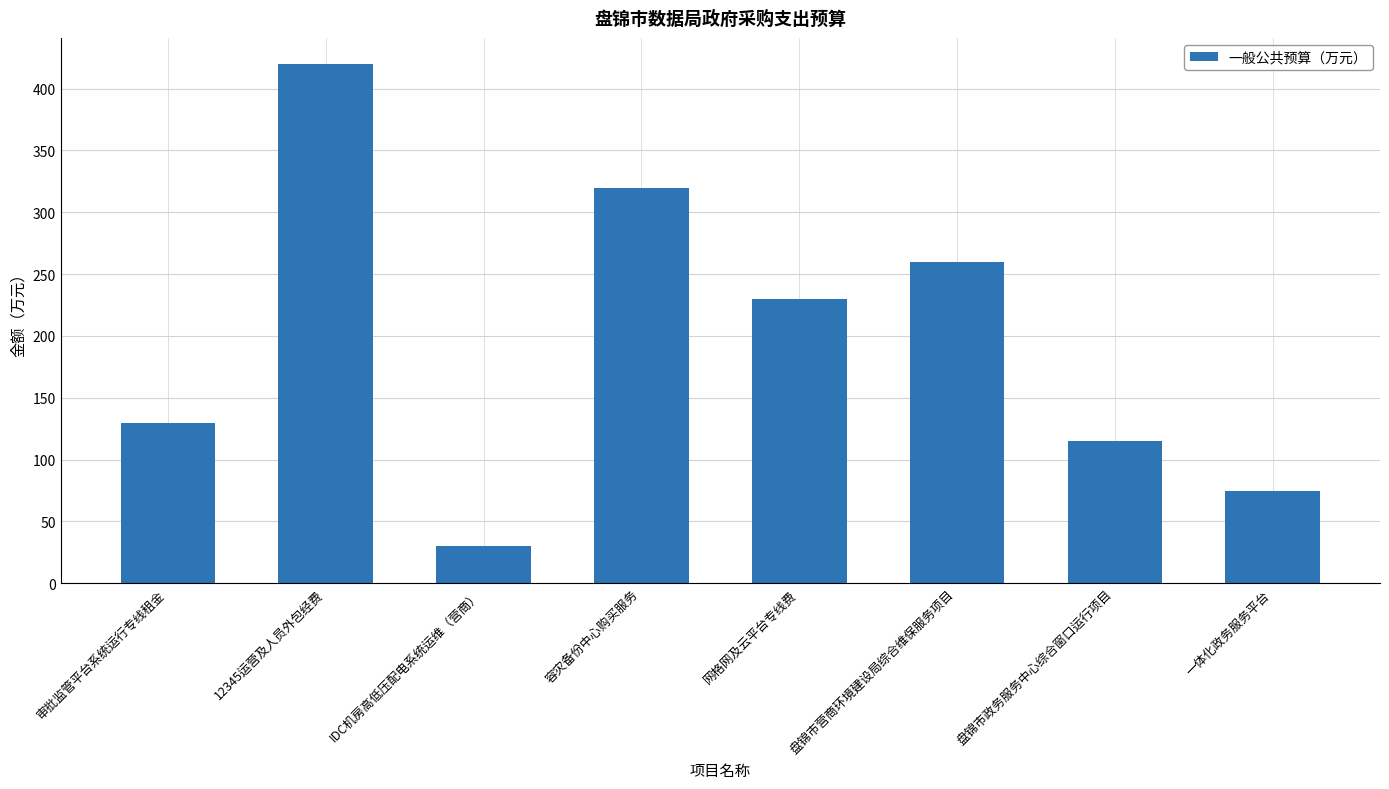

Between 网格网及云平台专线费 and 盘锦市营商环境建设局综合维保服务项目, which is larger?

盘锦市营商环境建设局综合维保服务项目